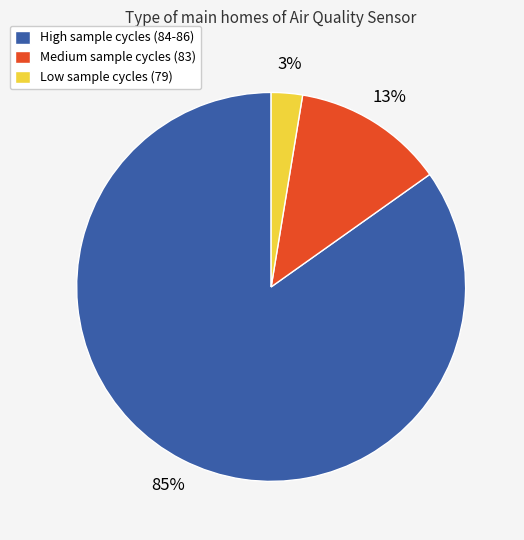

Is there any slice that represents more than half of the pie?

Yes